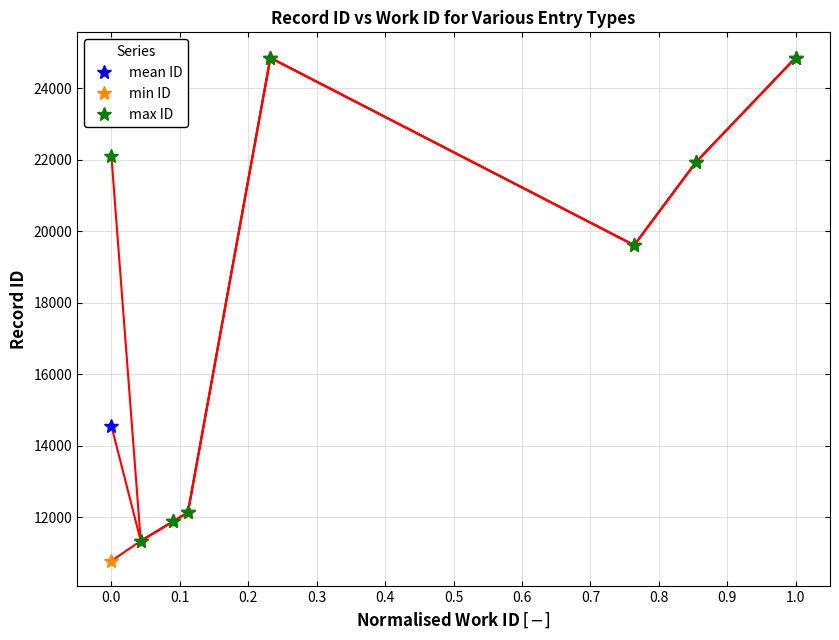

What is the lowest value of the mean ID series?

11338